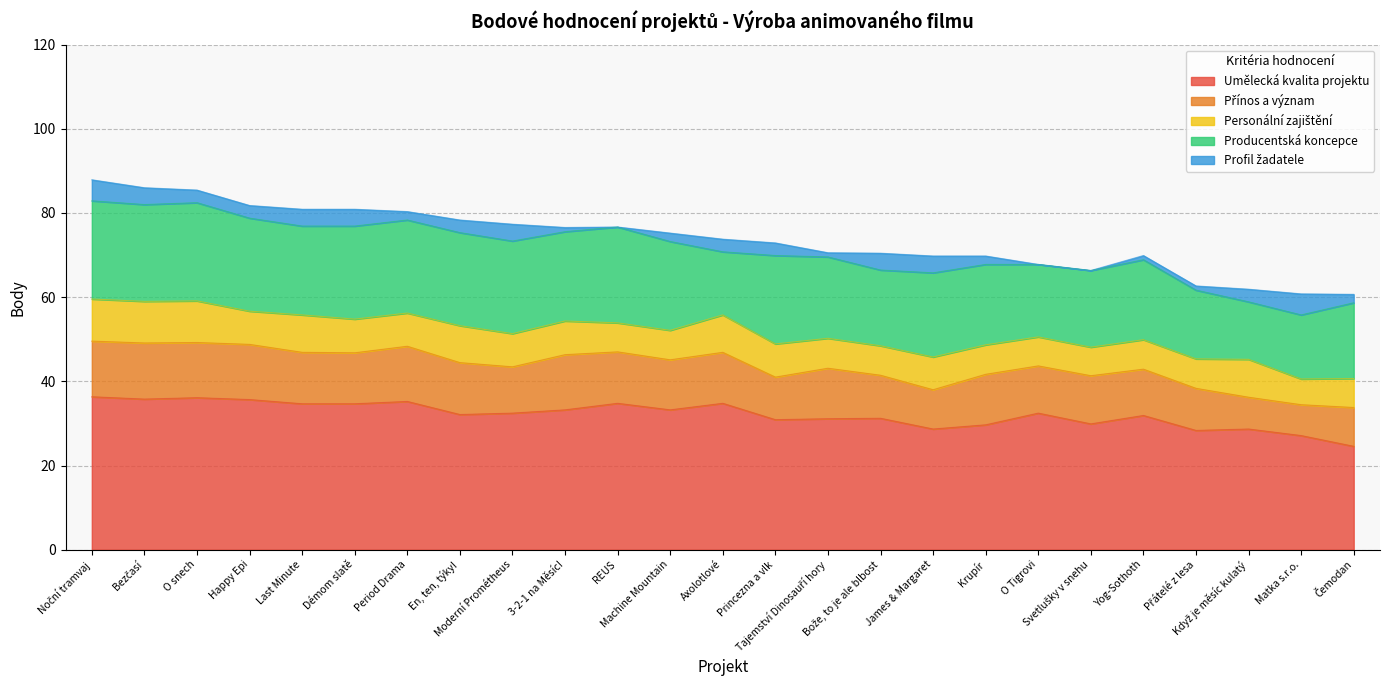

At Axolotlové, list the series in order from smallest to largest.

Profil žadatele, Personální zajištění, Přínos a význam, Producentská koncepce, Umělecká kvalita projektu